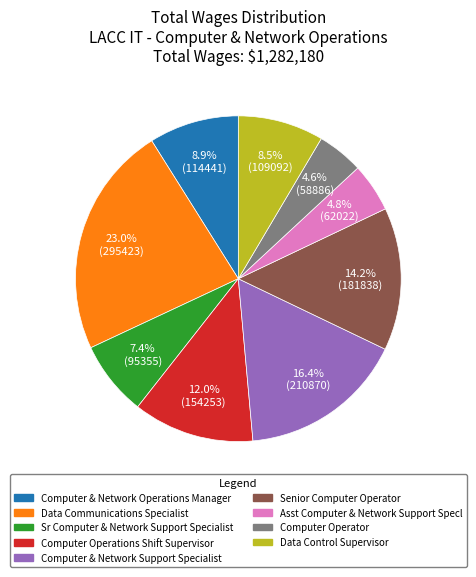

To the nearest percent, what is the average slice percentage?

11%